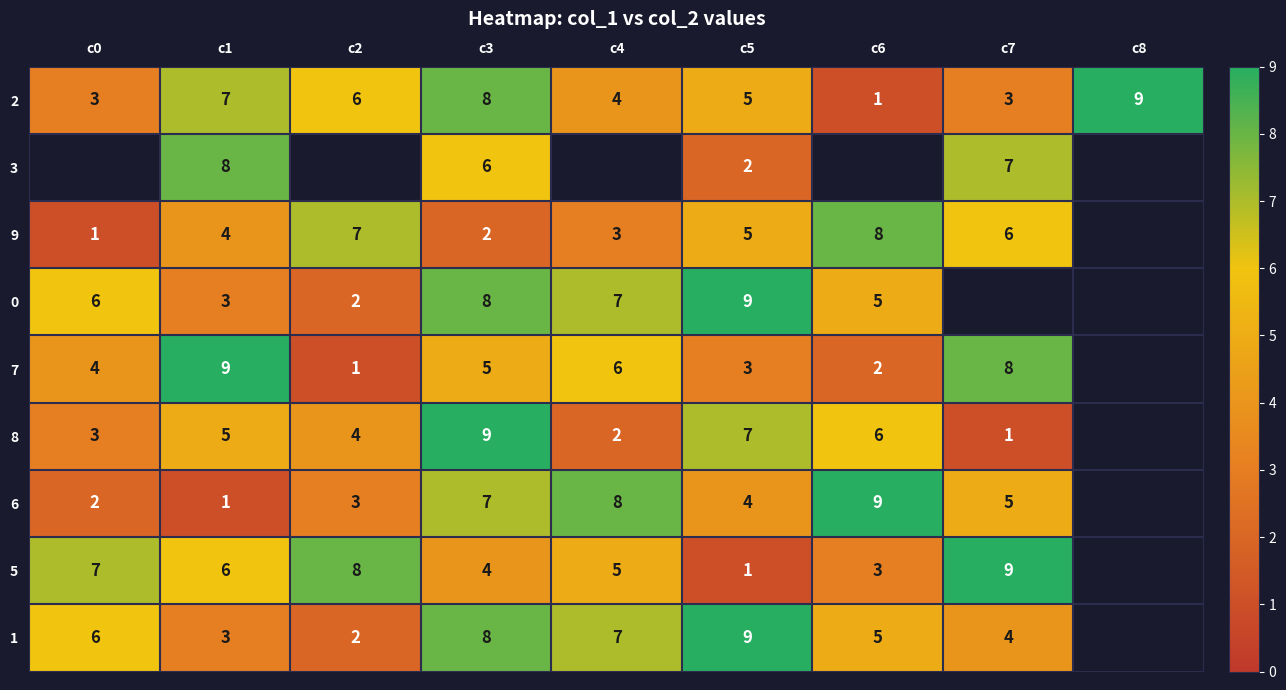

Is it true that 9 equals 3 at c4?

True